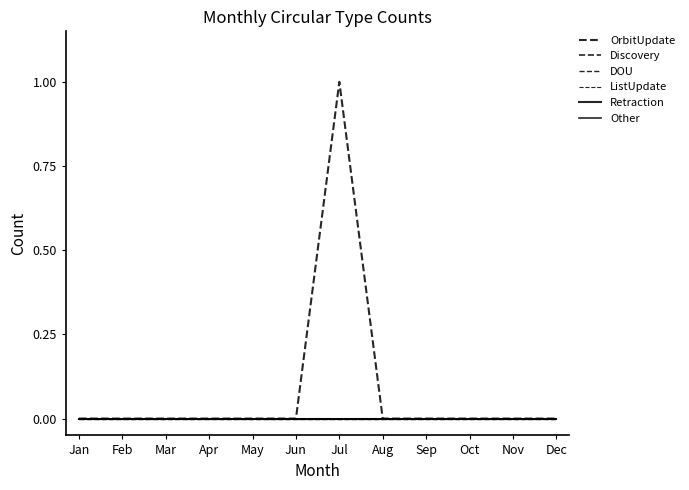

How many lines are shown in the chart?

6